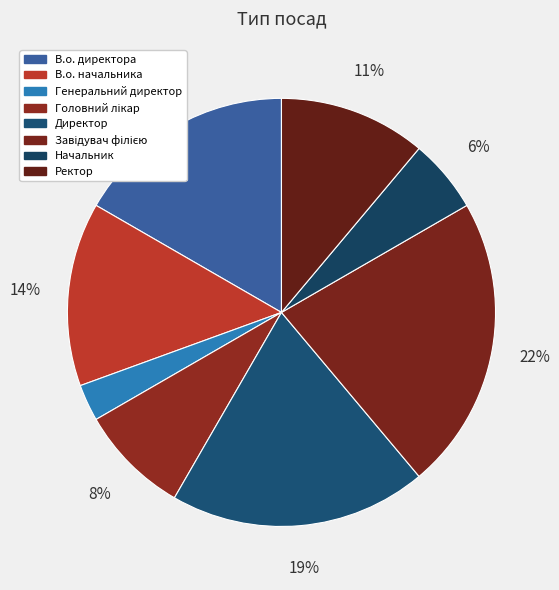

Does В.о. начальника account for over 50% of the chart?

No